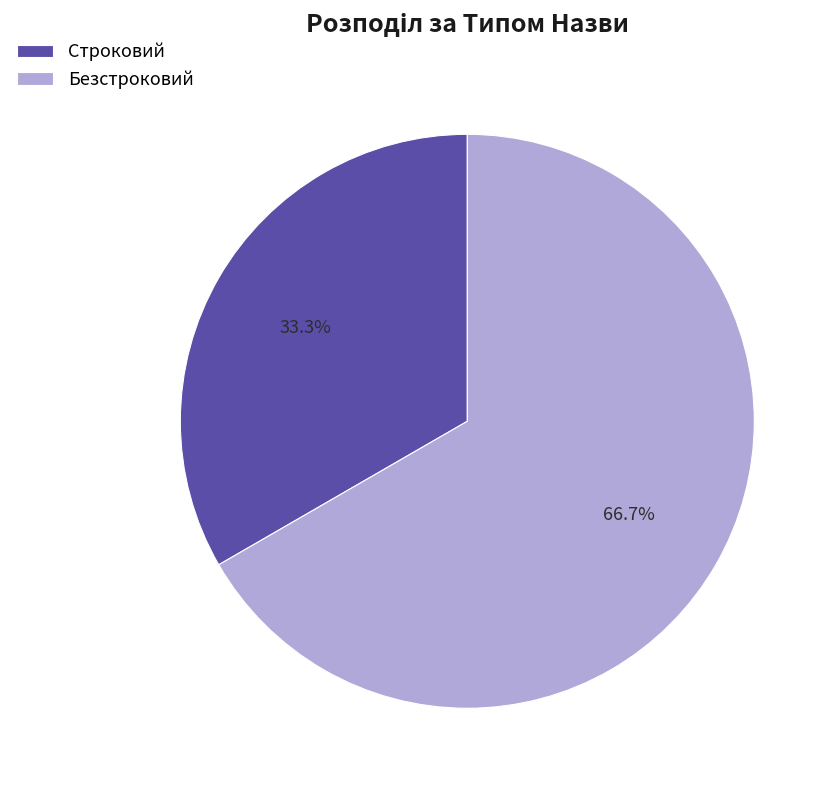

Which category has the biggest portion of the pie?

Безстроковий